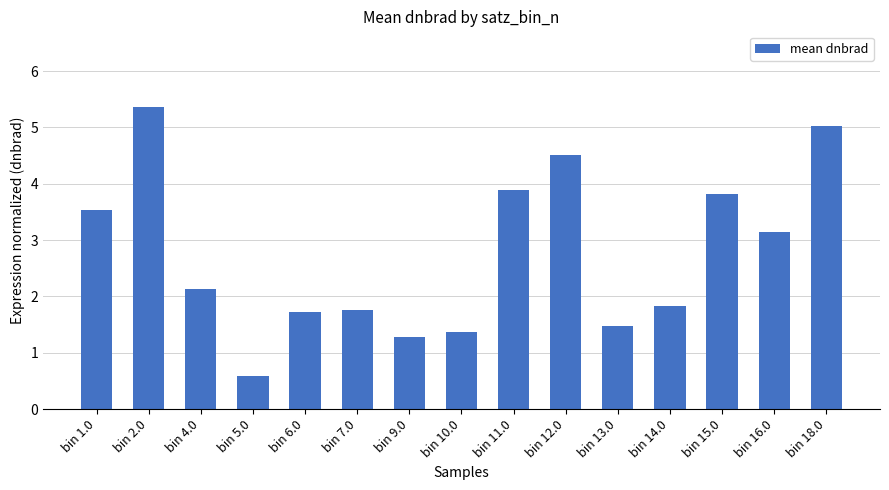

Which category has the highest value across all series?

bin 2.0